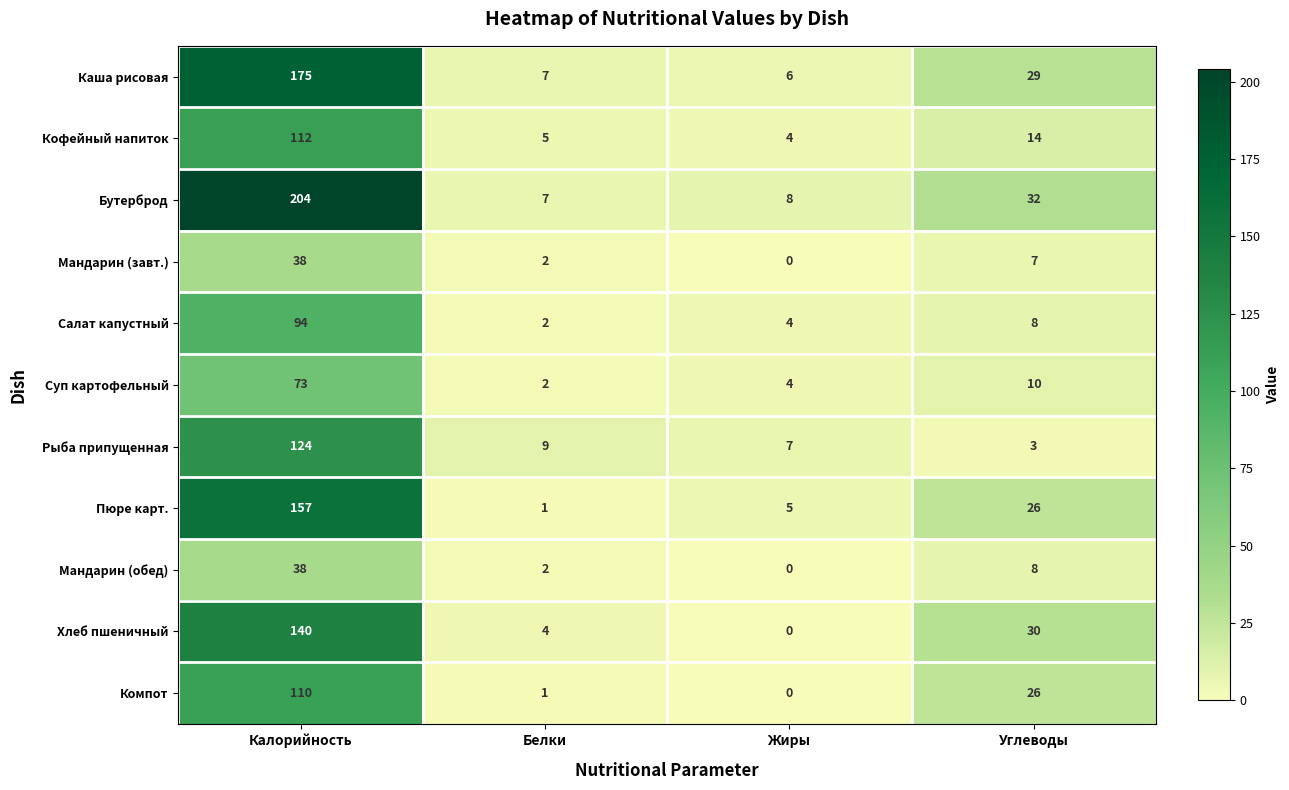

True or false: Каша рисовая has a value of 175 at Калорийность.

True